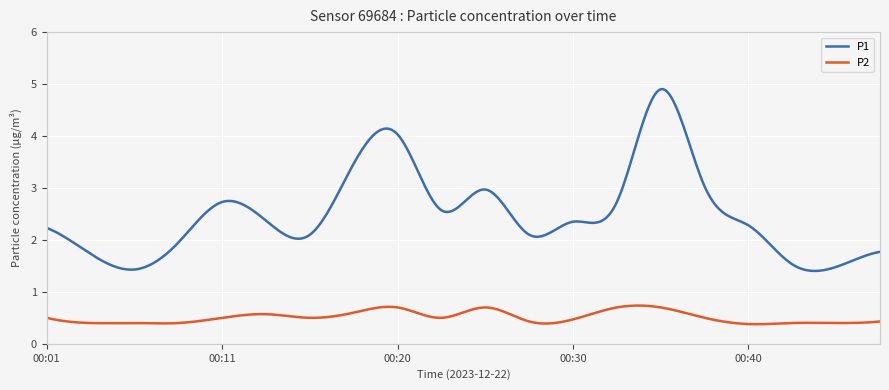

What is the difference between the maximum and minimum values in the P1 series?

3.5